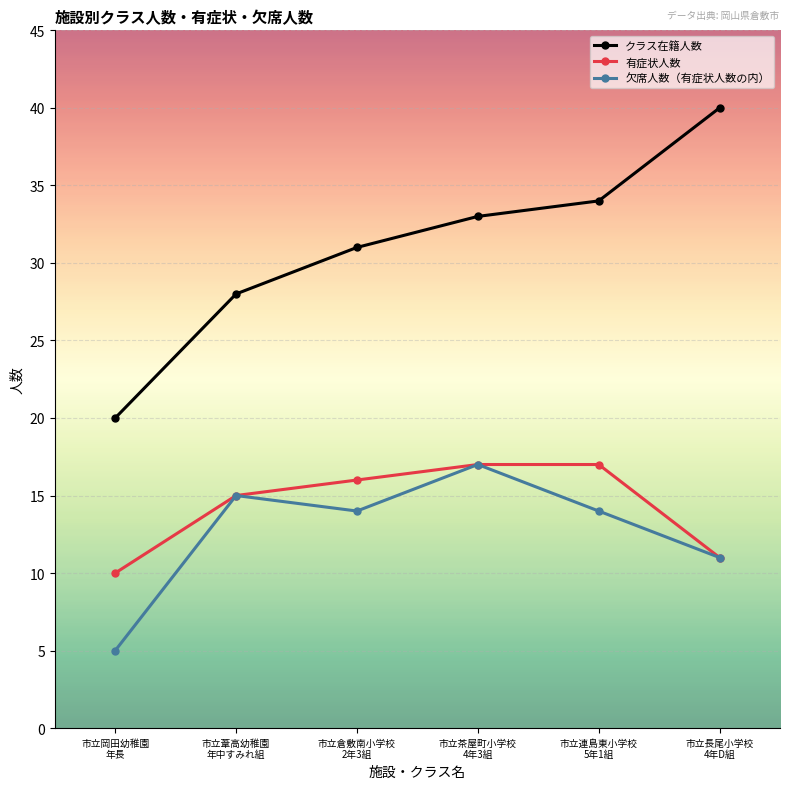

What are all the series names shown in the legend?

クラス在籍人数, 有症状人数, 欠席人数（有症状人数の内）